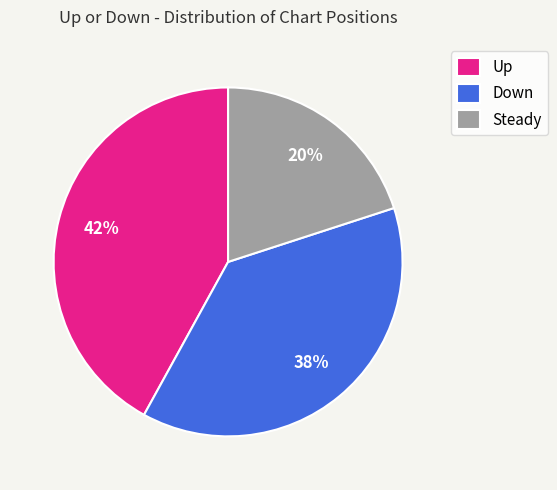

To the nearest percent, what is the difference between the largest and smallest slice percentages?

22%